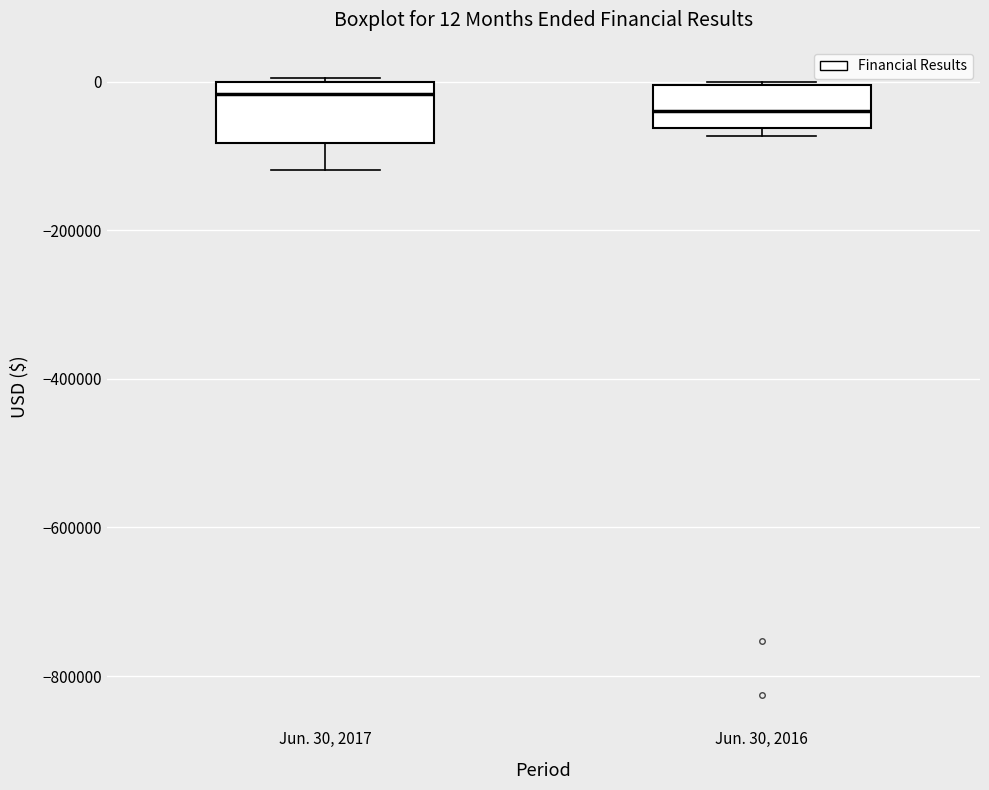

Comparing the boxes themselves (not the whiskers), which one is the tallest?

Jun. 30, 2017